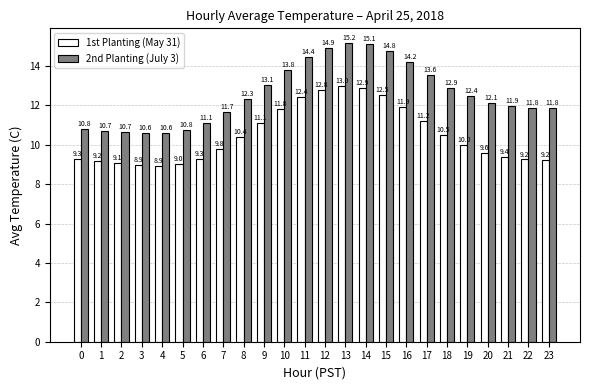

What are all the series names shown in the legend?

1st Planting (May 31), 2nd Planting (July 3)